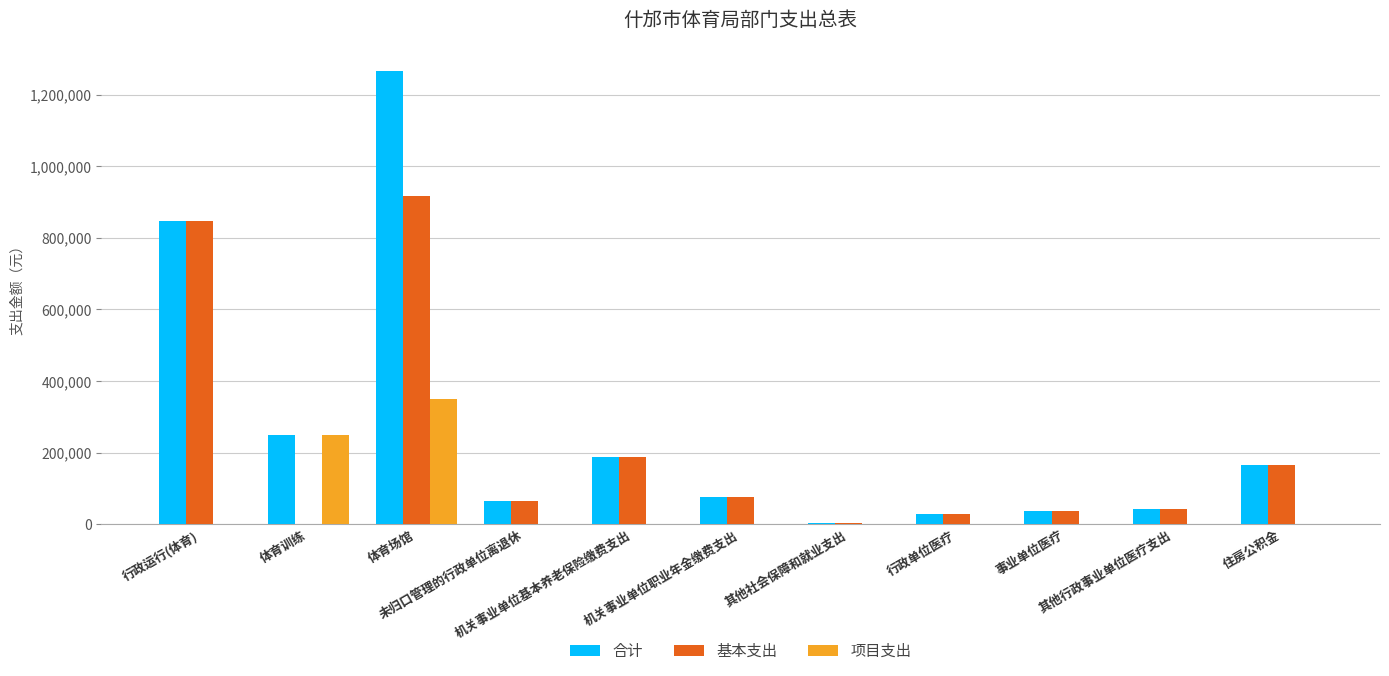

What is the sum of all 项目支出 values?

600000